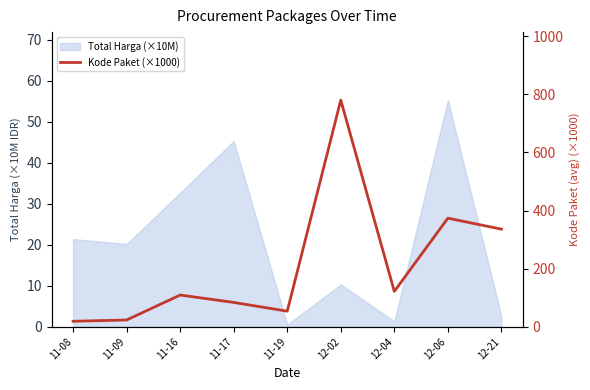

Reading left to right, what are all the values shown in this chart?

18.7	23.2	109.0	83.6	53.5	780.0	121.6	373.5	335.8